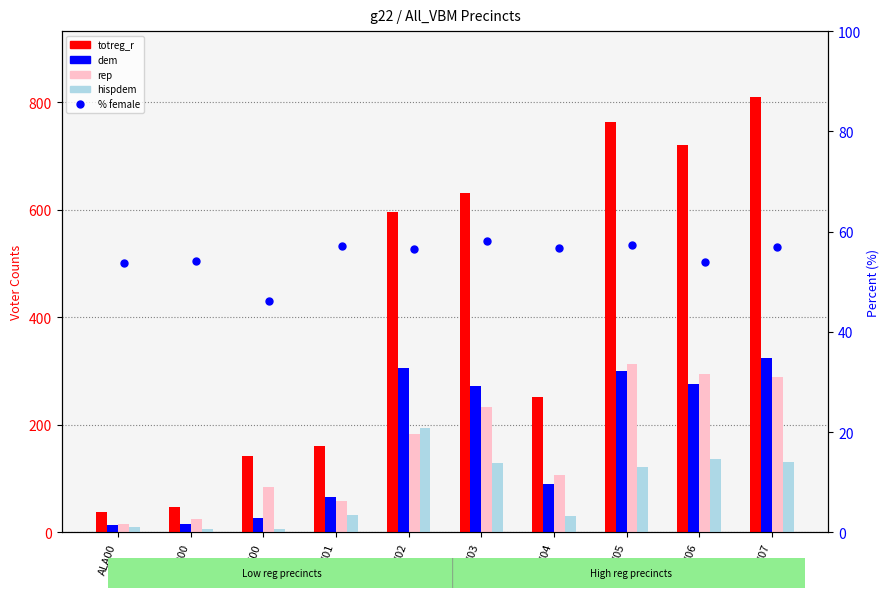

How many data points in rep are above 183?

4